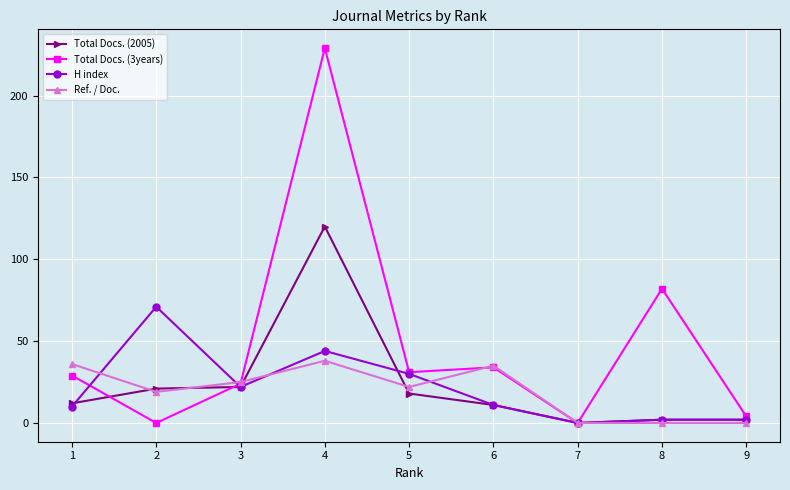

Which series has the widest spread of values?

Total Docs. (3years)